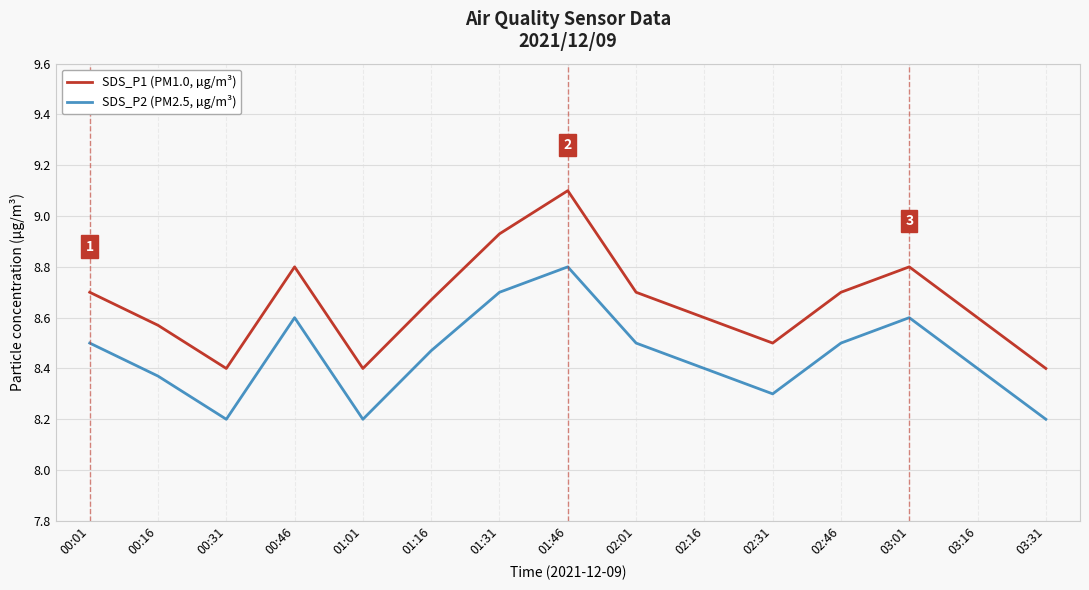

Which series has the largest total across all categories?

SDS_P1 (PM1.0, µg/m³)